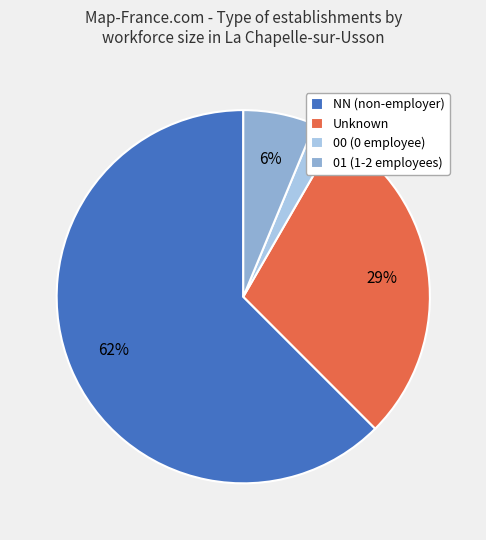

To the nearest percent, what is the average slice percentage?

25%